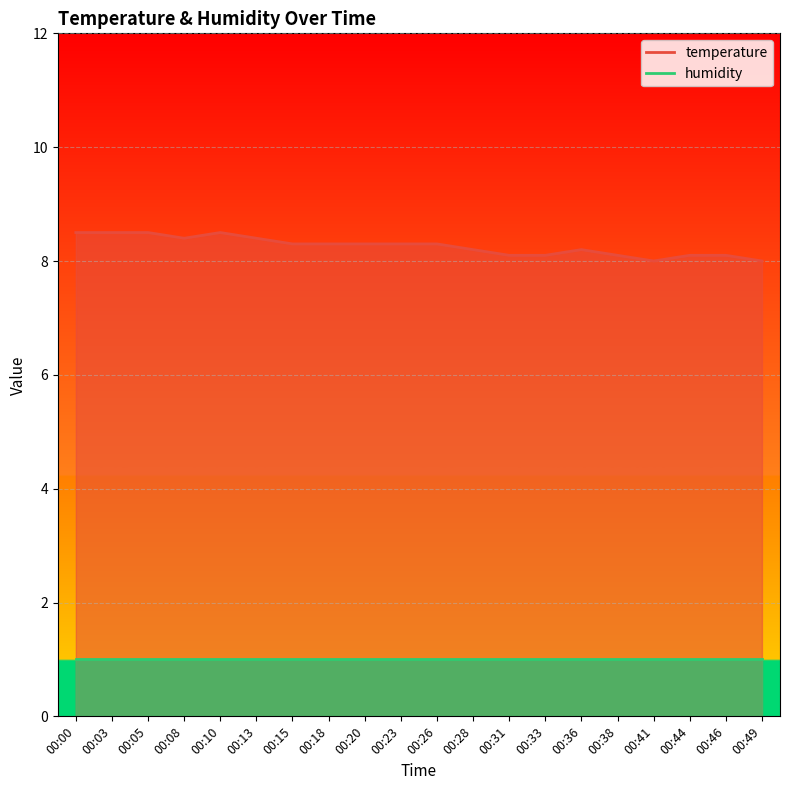

What is the sum of the values at 00:31 and 00:38?

16.2